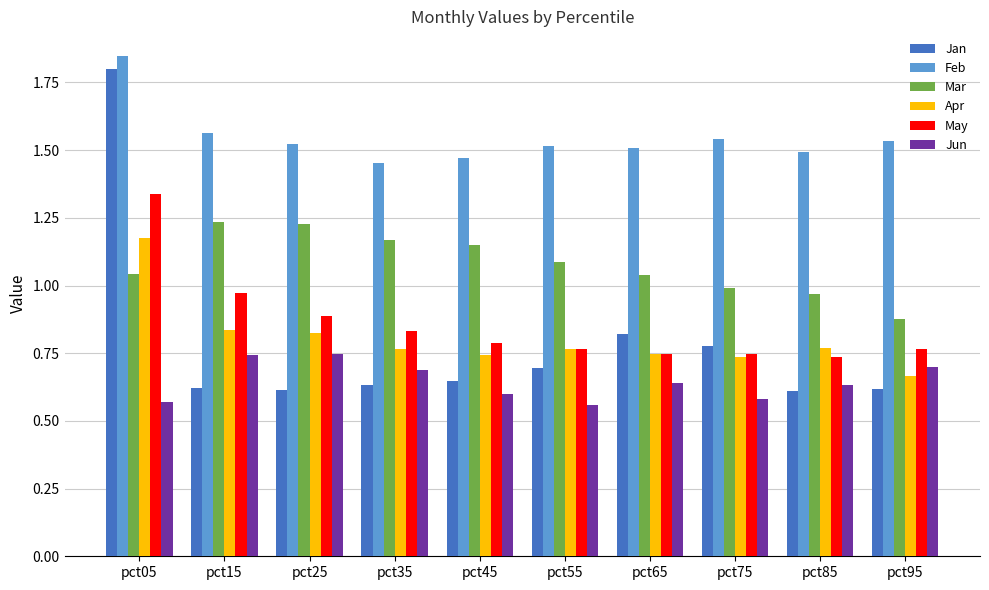

What is the sum of the May values at pct75 and pct05?

2.1